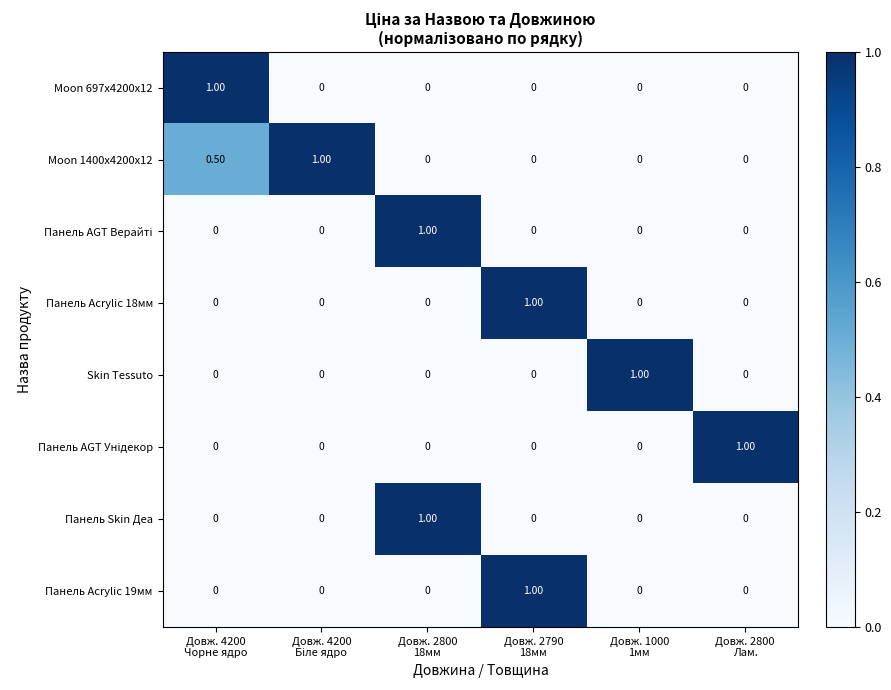

At how many categories does at least one series exceed 0?

6